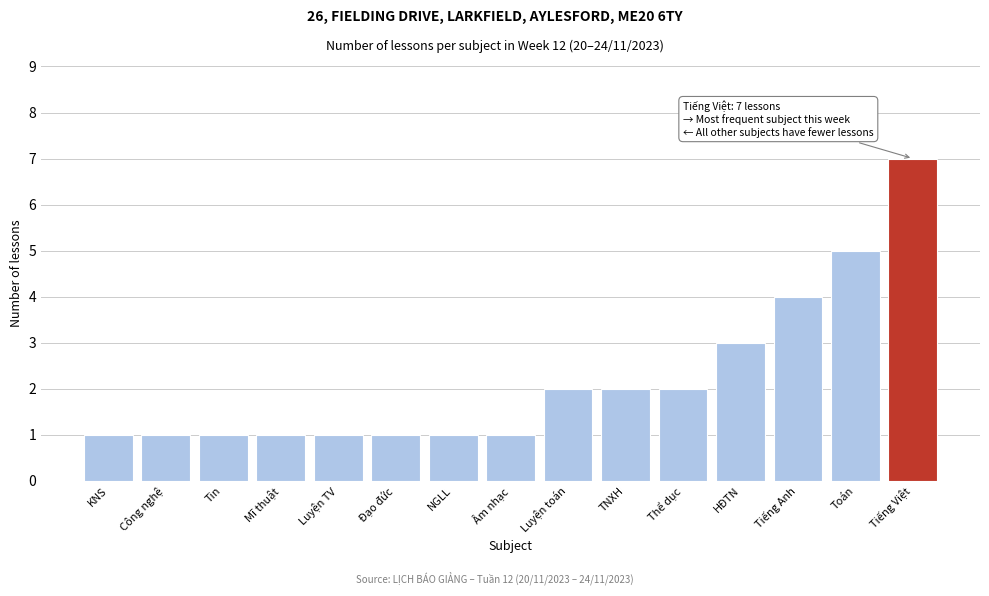

Reading left to right, list all the values displayed in this chart.

1	1	1	1	1	1	1	1	2	2	2	3	4	5	7